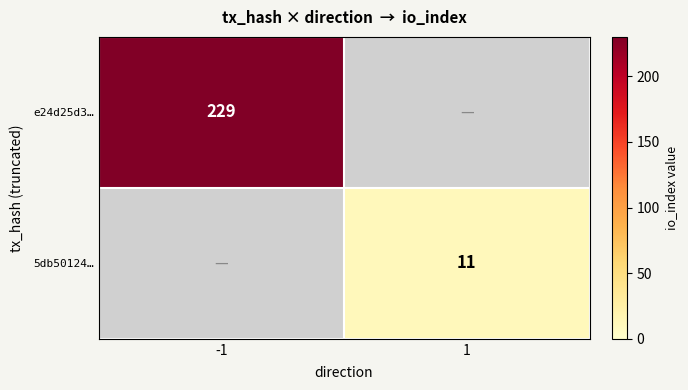

Is the value of e24d25d3… at -1 greater than the value of 5db50124… at 1?

Yes